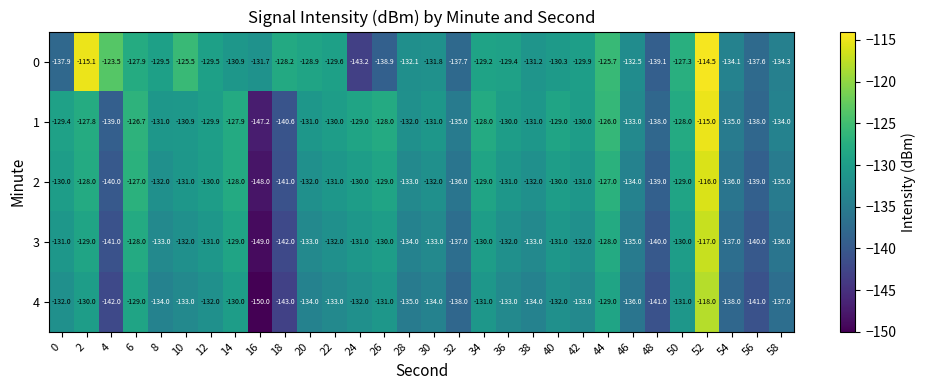

The 2 series shows -134.0 at 46. True or false?

True